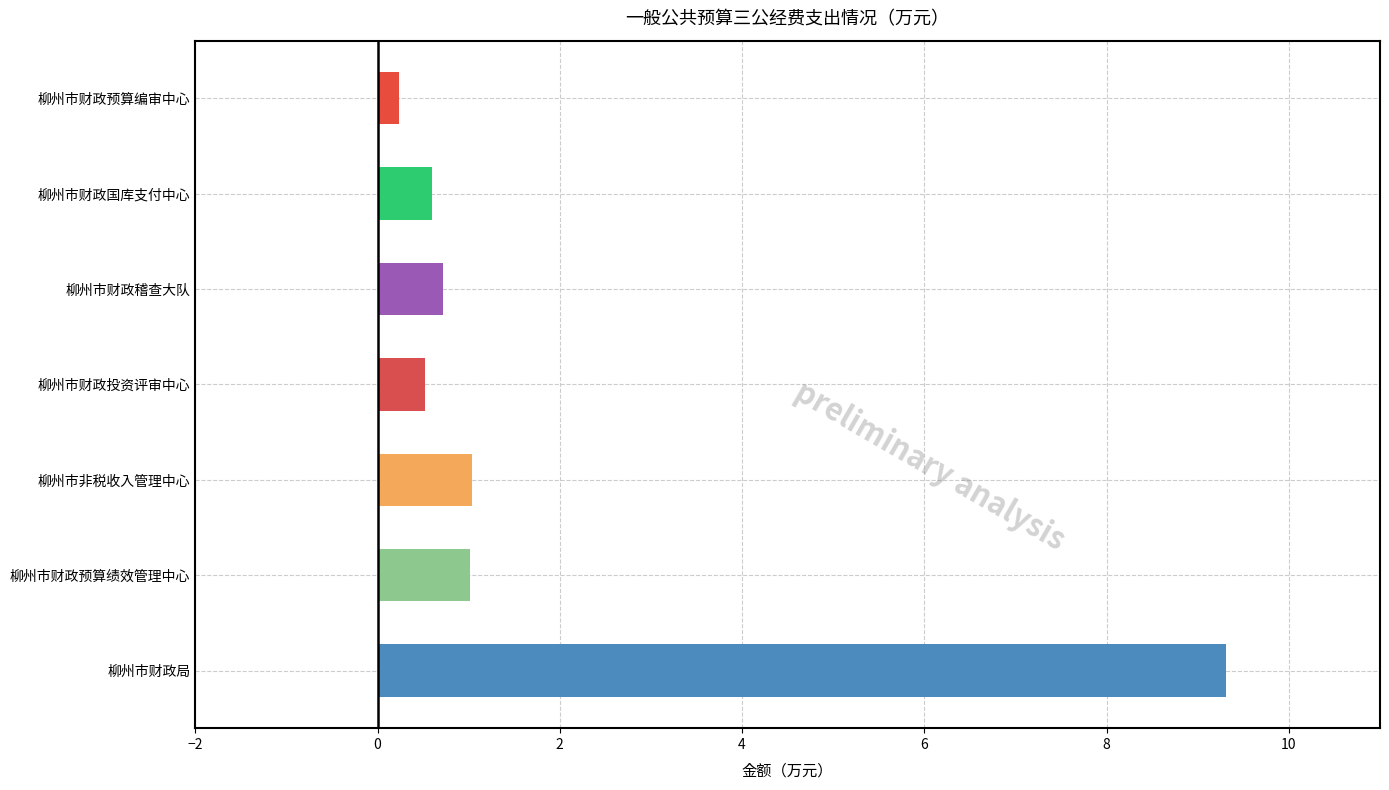

The value at 柳州市财政国库支付中心 is 0.6. True or false?

True